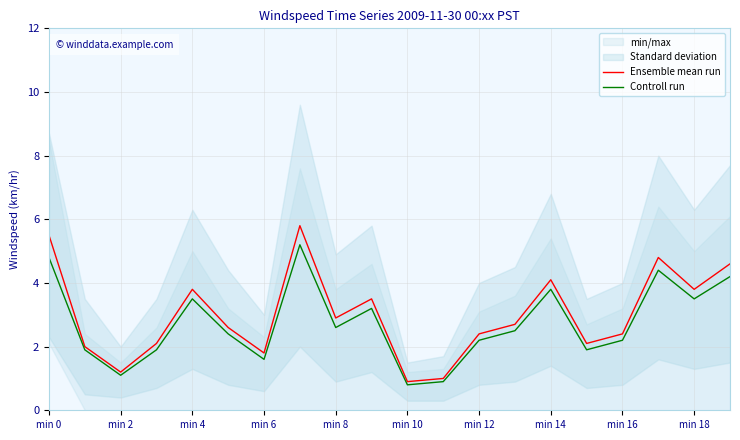

How many interior local peaks does the Ensemble mean run series have?

5